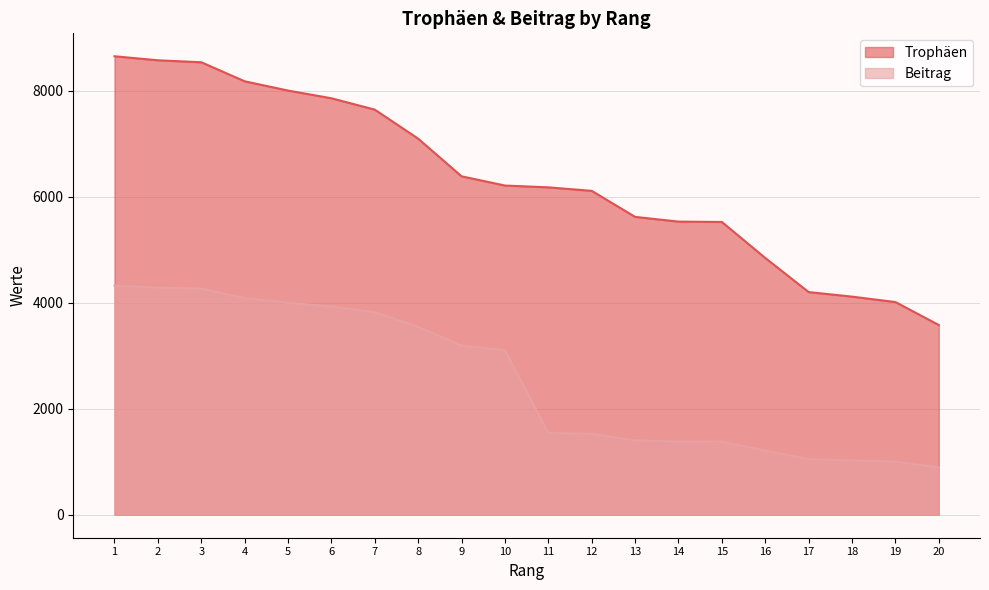

Is the value of Beitrag at 9 greater than the value of Trophäen at 2?

No